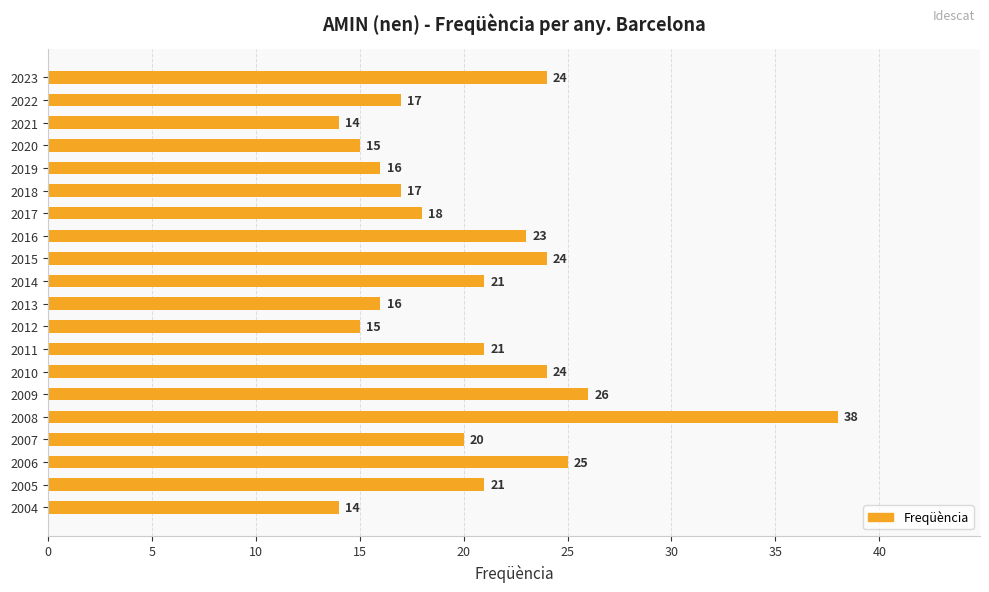

What is the difference between the second highest and second lowest values?

12